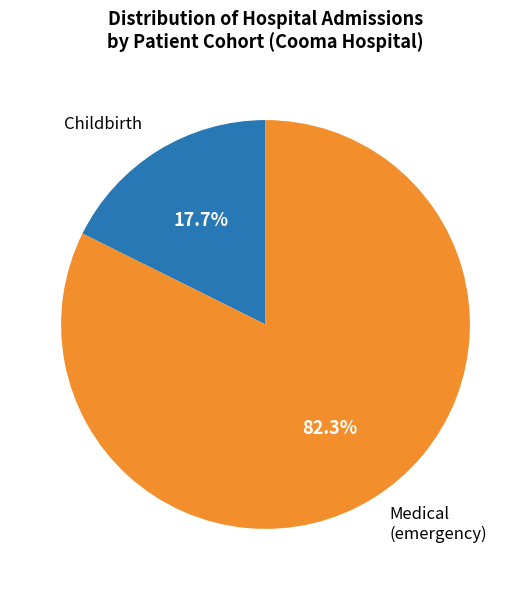

Which slice is the smallest?

Childbirth